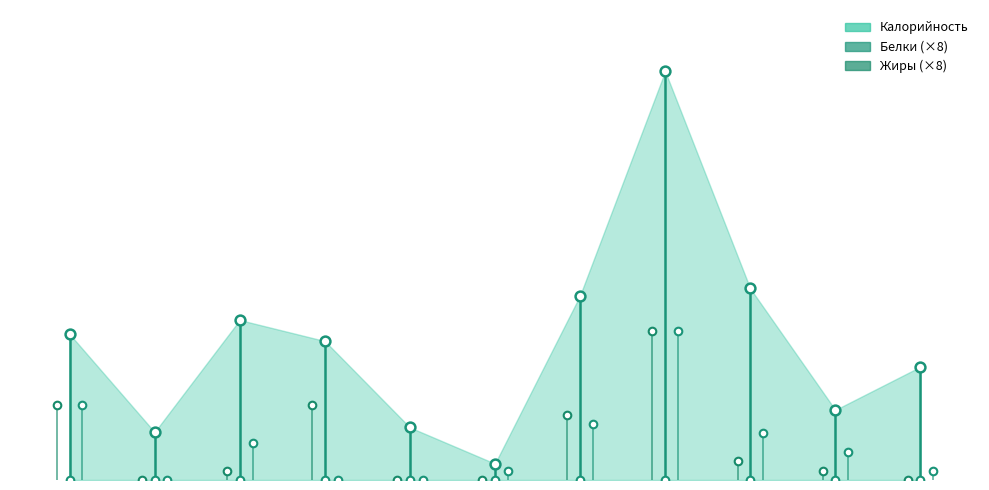

Is the value of Жиры (×8) at 4 greater than the value of Белки (×8) at 1?

No